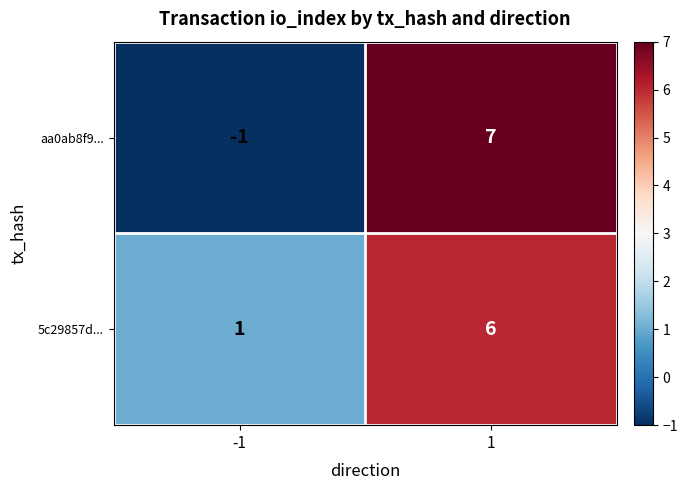

At 1, list the series in order from largest to smallest.

aa0ab8f9..., 5c29857d...